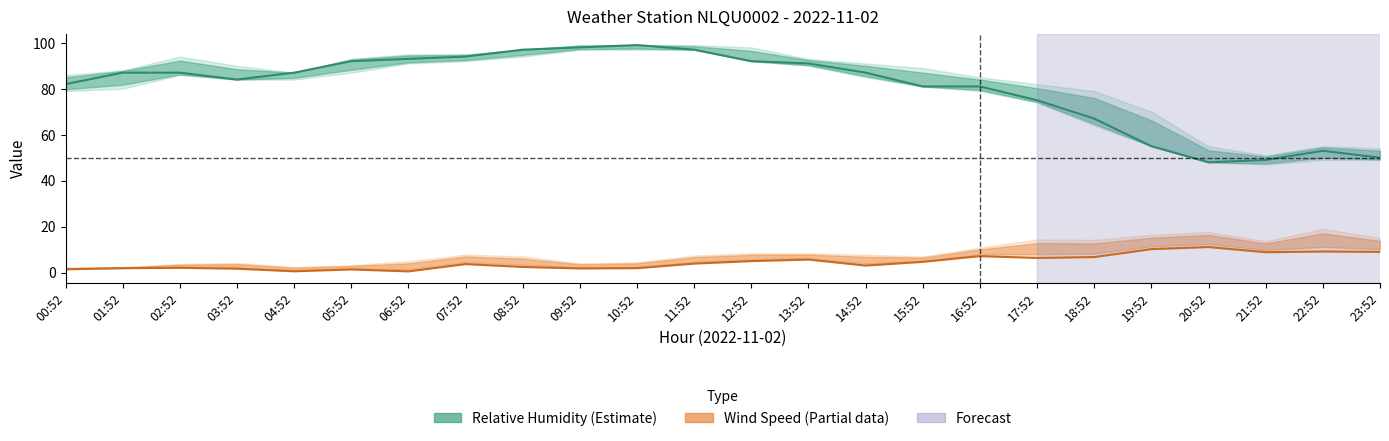

What is the average value of the REL_HUMIDITY mid series?

80.2